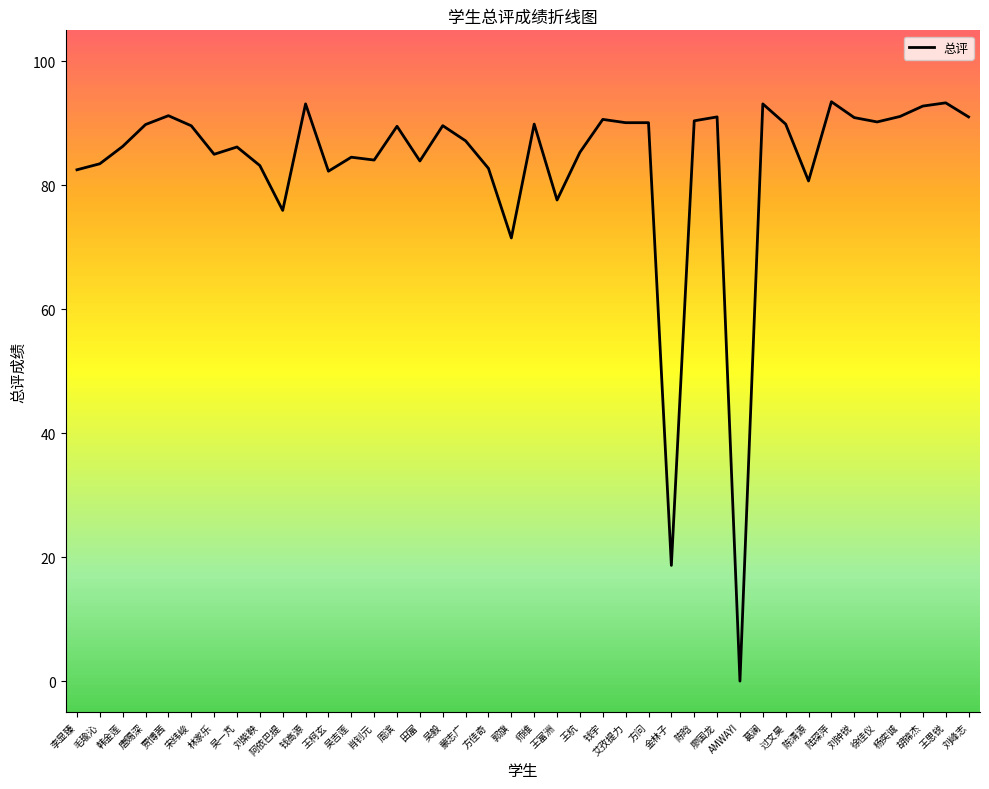

What is the change in value from 田富 to 刘峰志?

+7.1